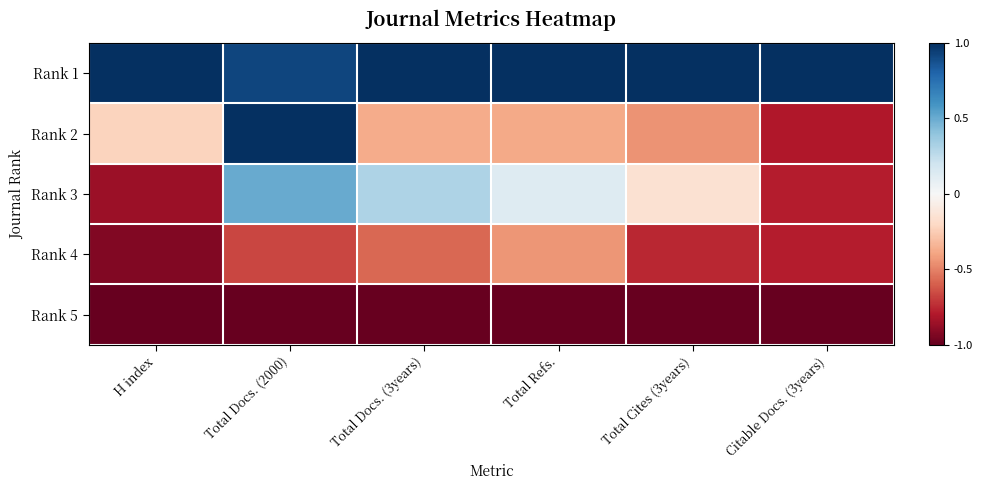

At how many categories does at least one series exceed 0?

6